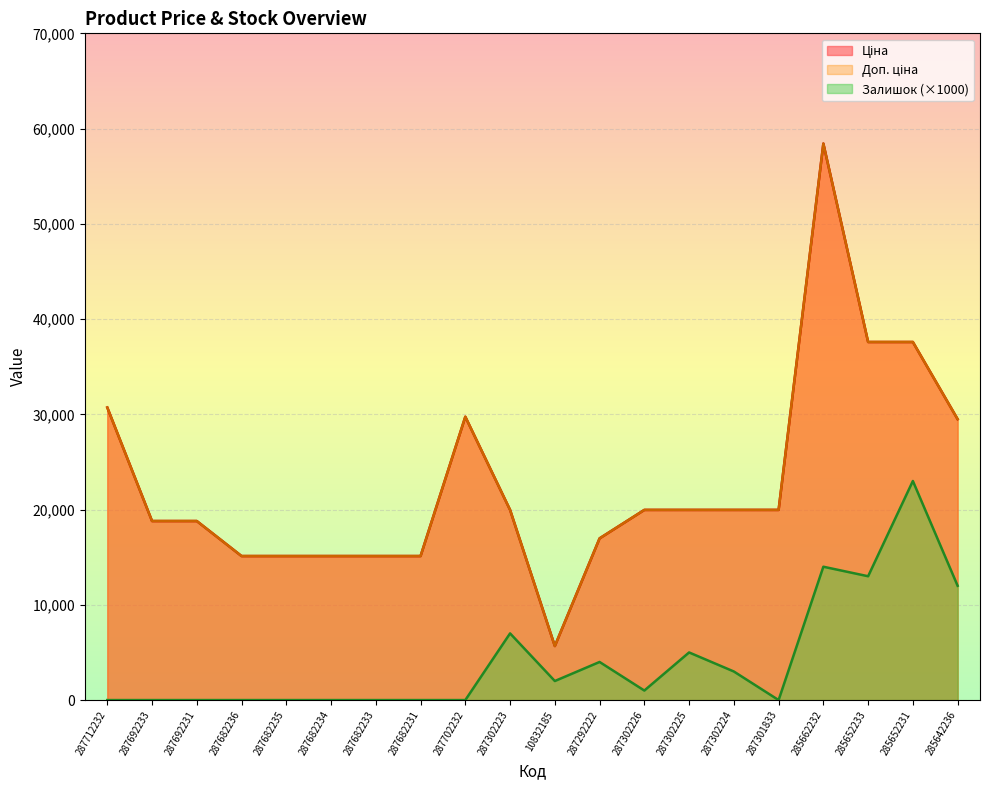

True or false: Залишок and Ціна cross at least once.

False